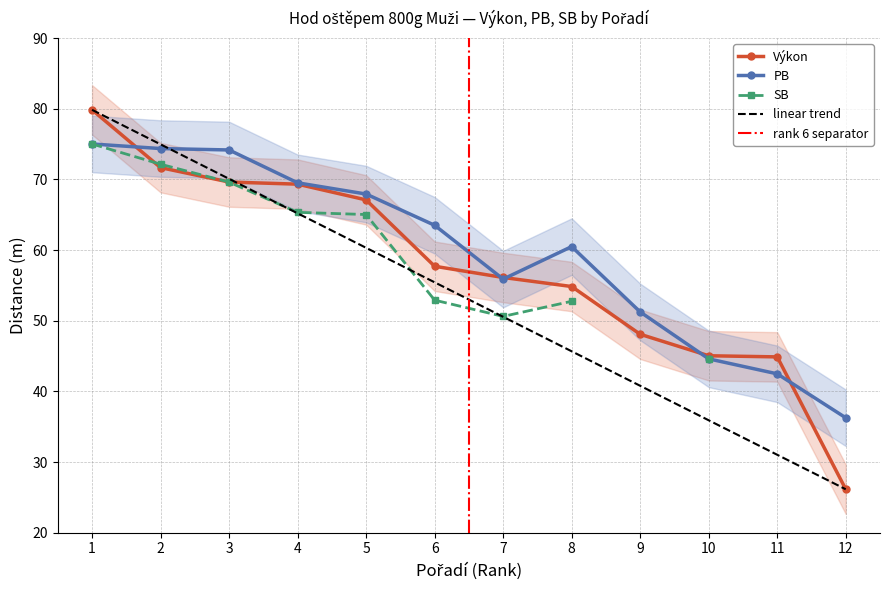

Rank the categories by linear trend value from highest to lowest.

1, 2, 3, 4, 5, 6, 7, 8, 9, 10, 11, 12